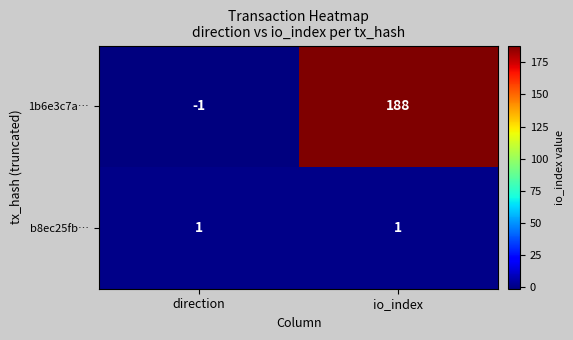

At which category does the chart reach its peak across all series?

io_index